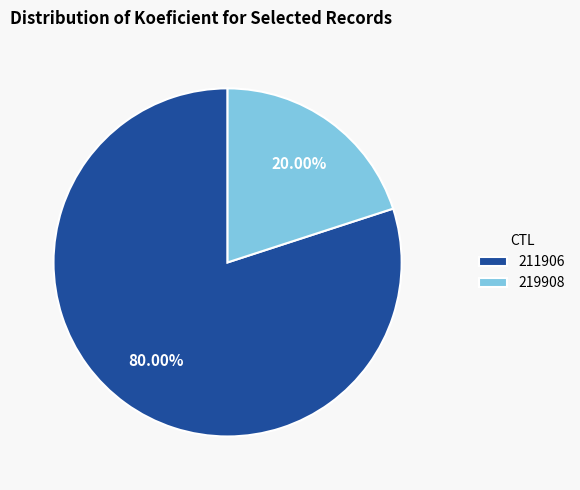

What percentage is NOT represented by 219908?

80.0%